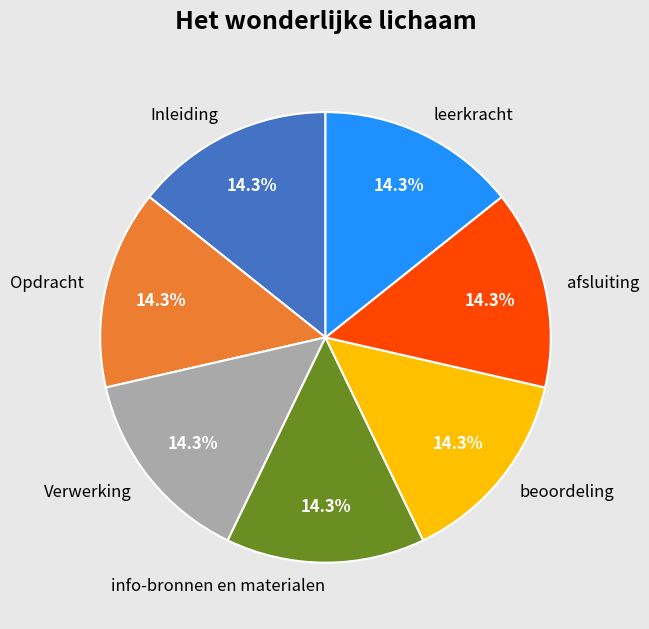

Does any single category account for the majority?

No